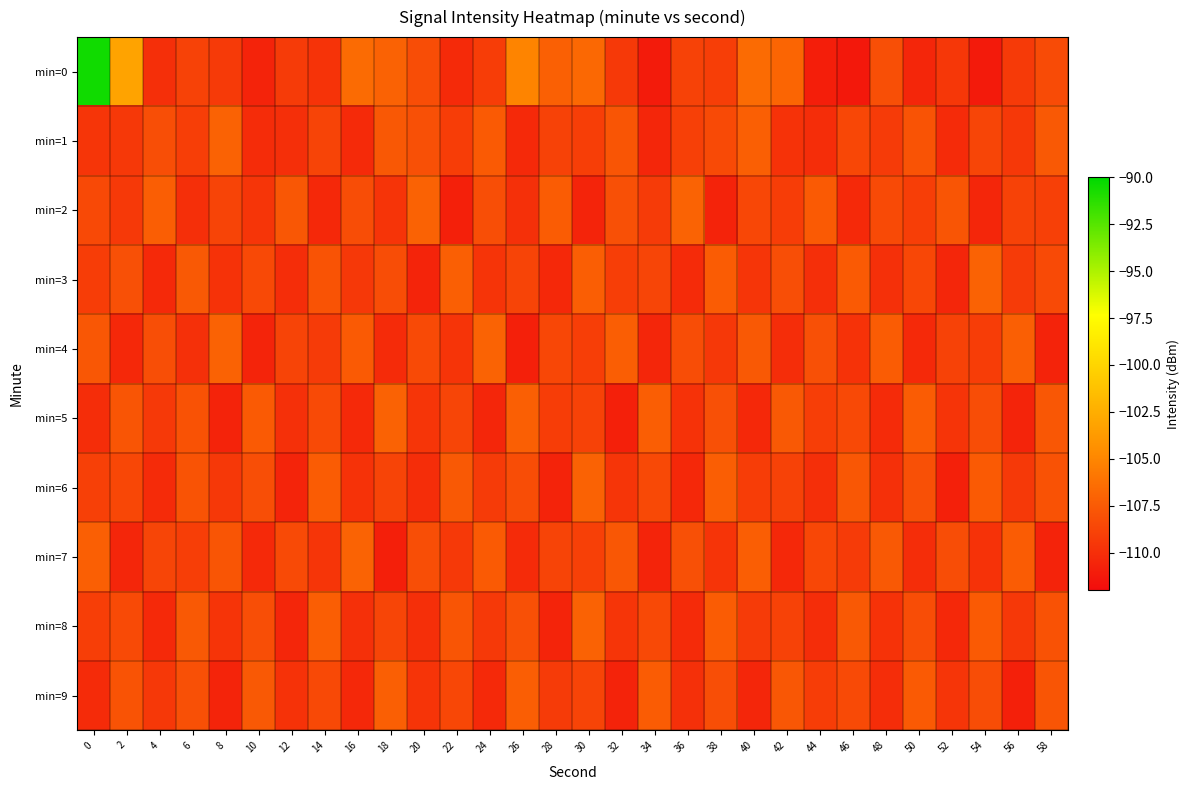

What is the spread (max minus min) of values at 52?

3.0